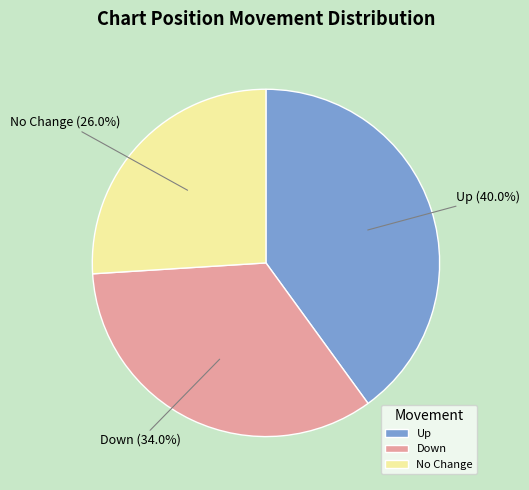

Do No Change and Down together represent more than half of the pie?

Yes